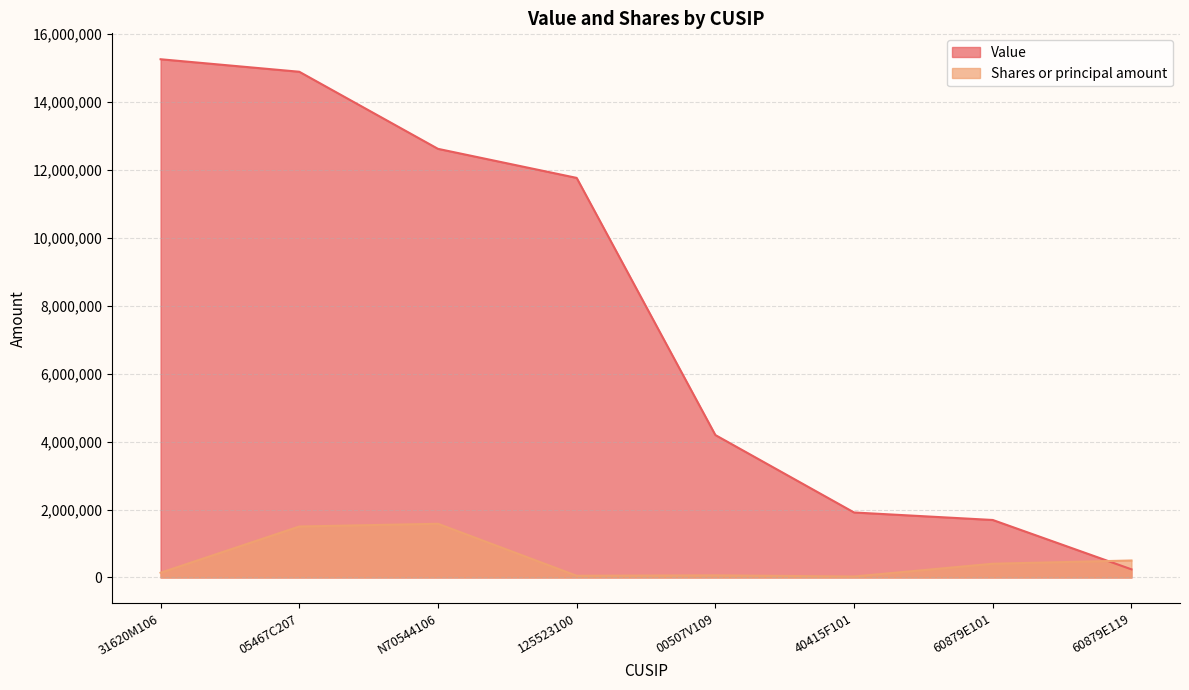

What is the value of the Value point at the 7th from the left?

1692000